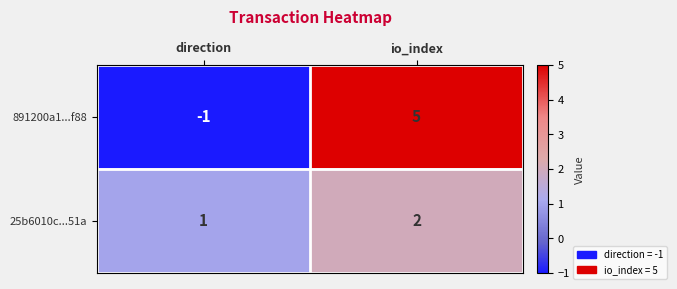

Which series has the widest spread of values?

891200a1...f88